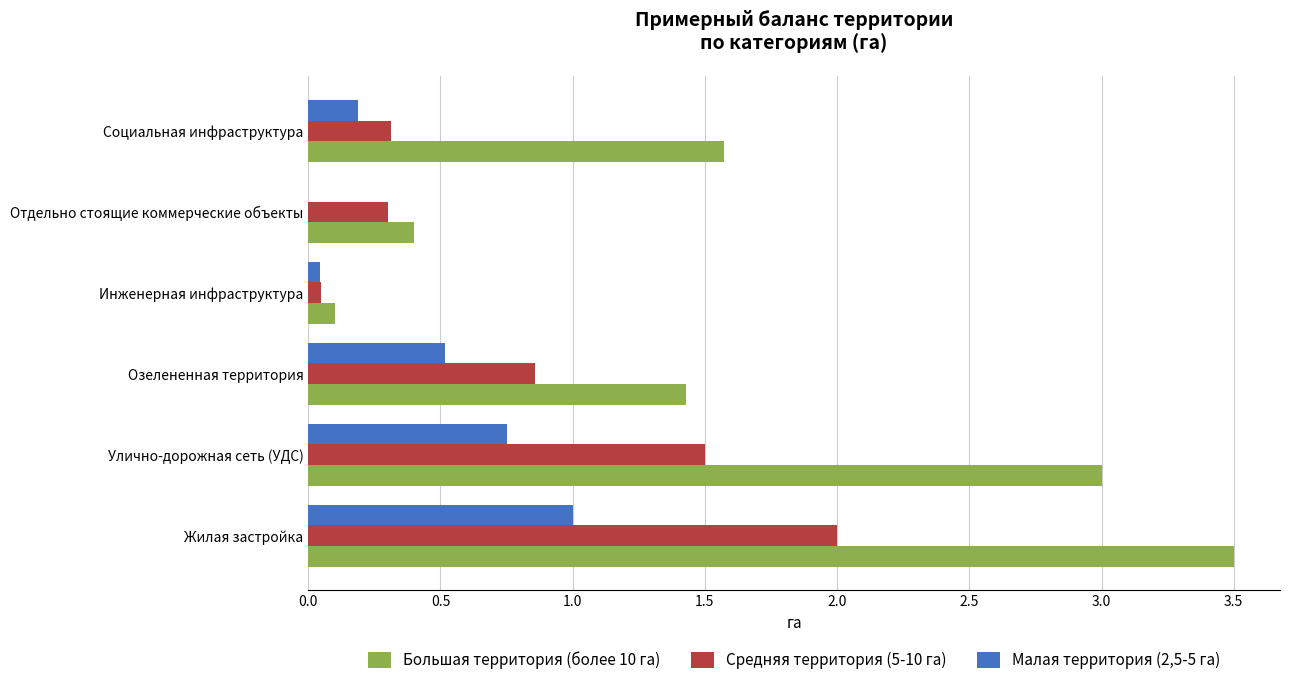

What is the maximum value for Малая территория (2,5-5 га)?

1.0